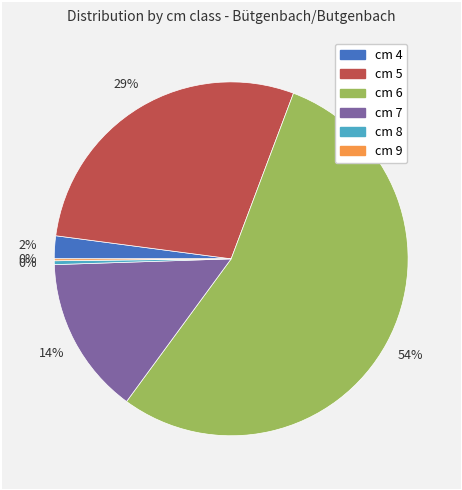

Is there any slice that represents more than half of the pie?

Yes